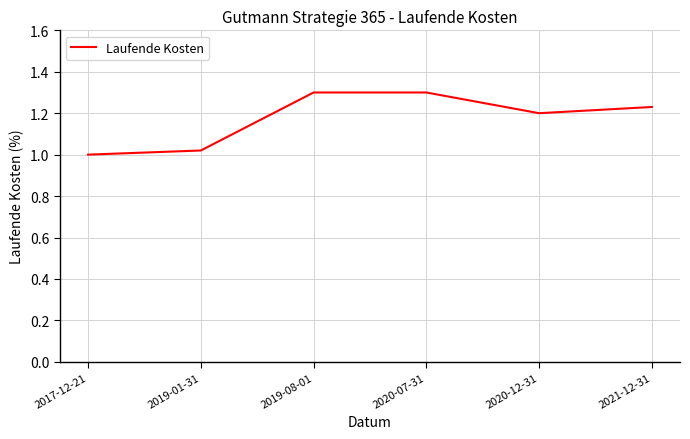

Where is the data nearest to the value 1?

2017-12-21